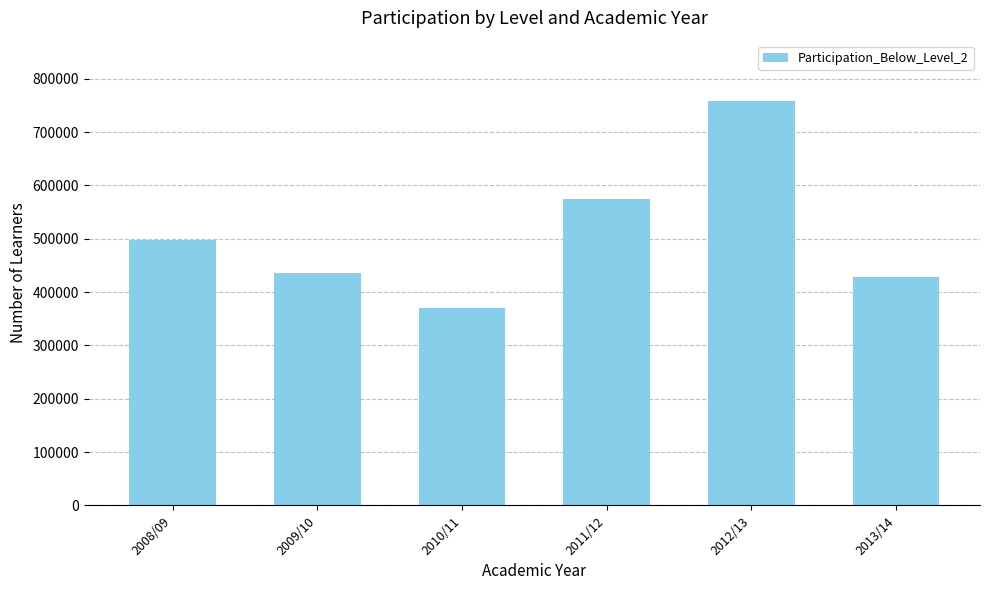

What is the value of the 4th bar from the left?

574700